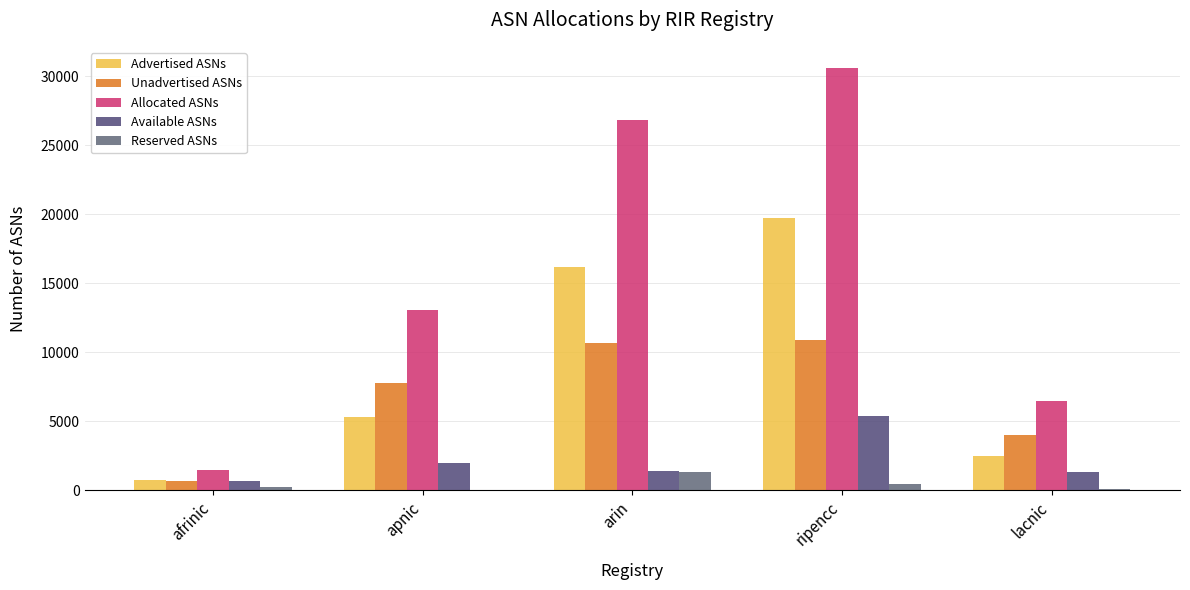

Which series has the widest spread of values?

Allocated ASNs